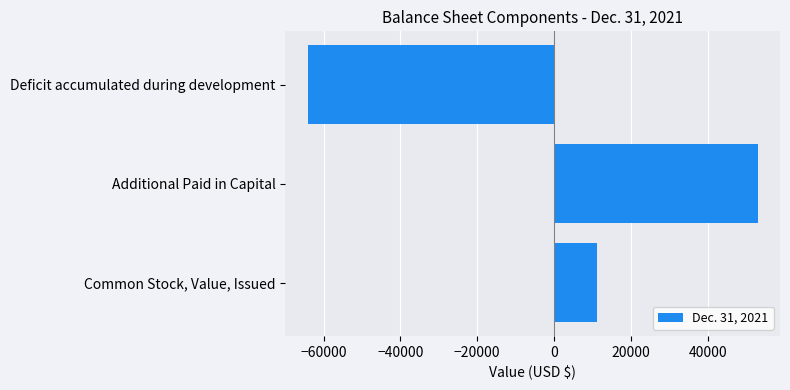

Reading top to bottom, what are all the values shown in this chart?

Deficit accumulated during development=-64161	Additional Paid in Capital=52977	Common Stock, Value, Issued=11184